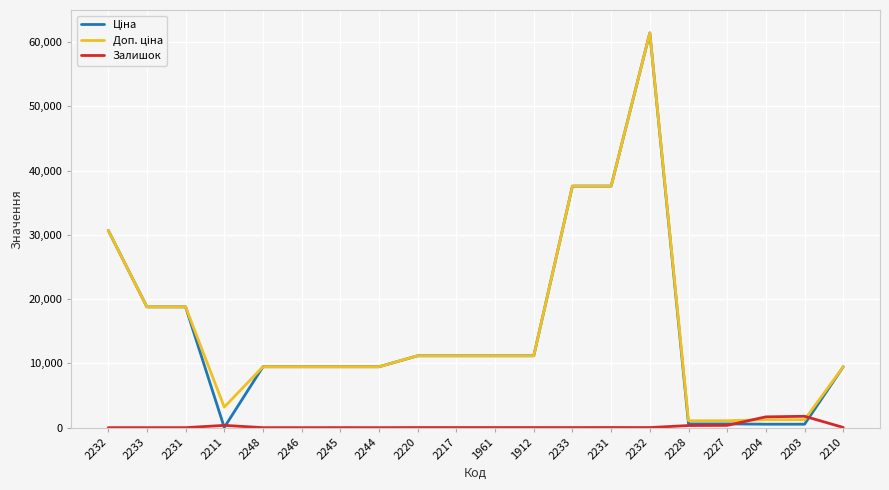

How many lines are shown in the chart?

3